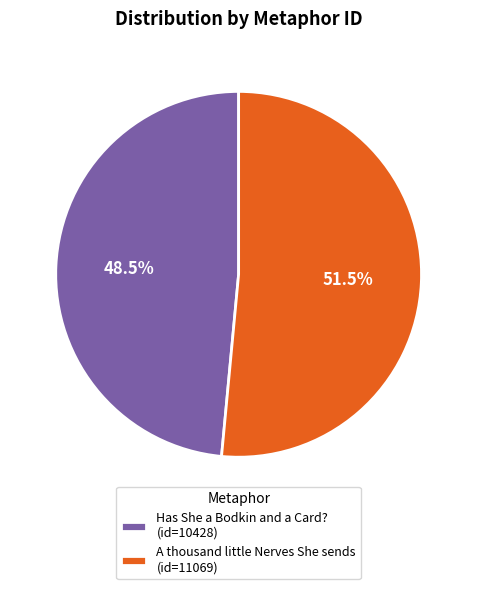

Is A thousand little Nerves She sends the majority of the pie?

Yes